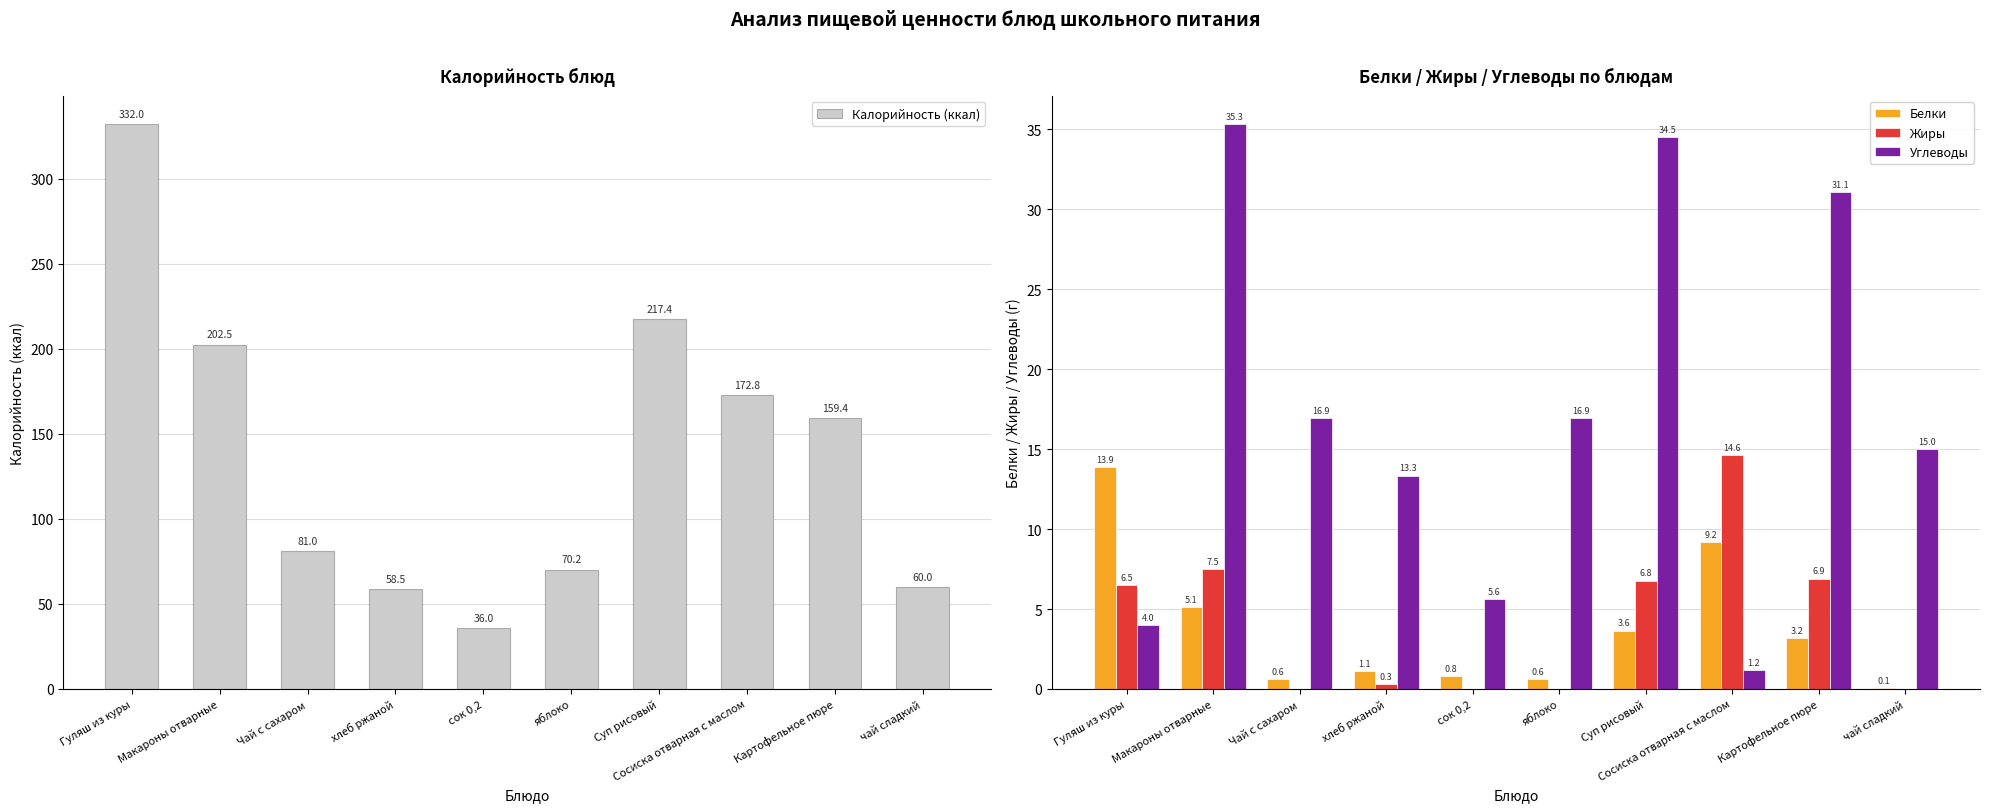

Is it true that Калорийность (ккал) equals 202.5 at Макароны отварные?

True